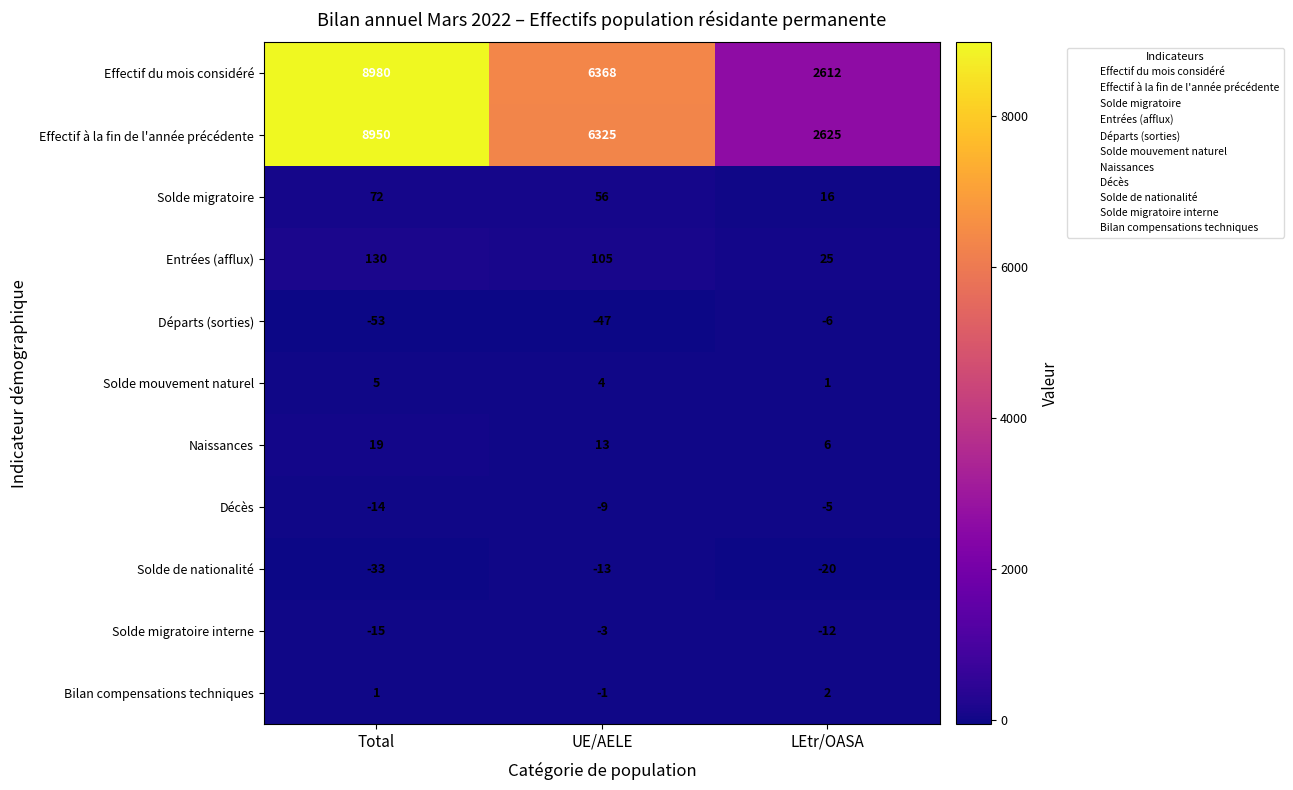

What is the maximum value shown in the chart?

8980